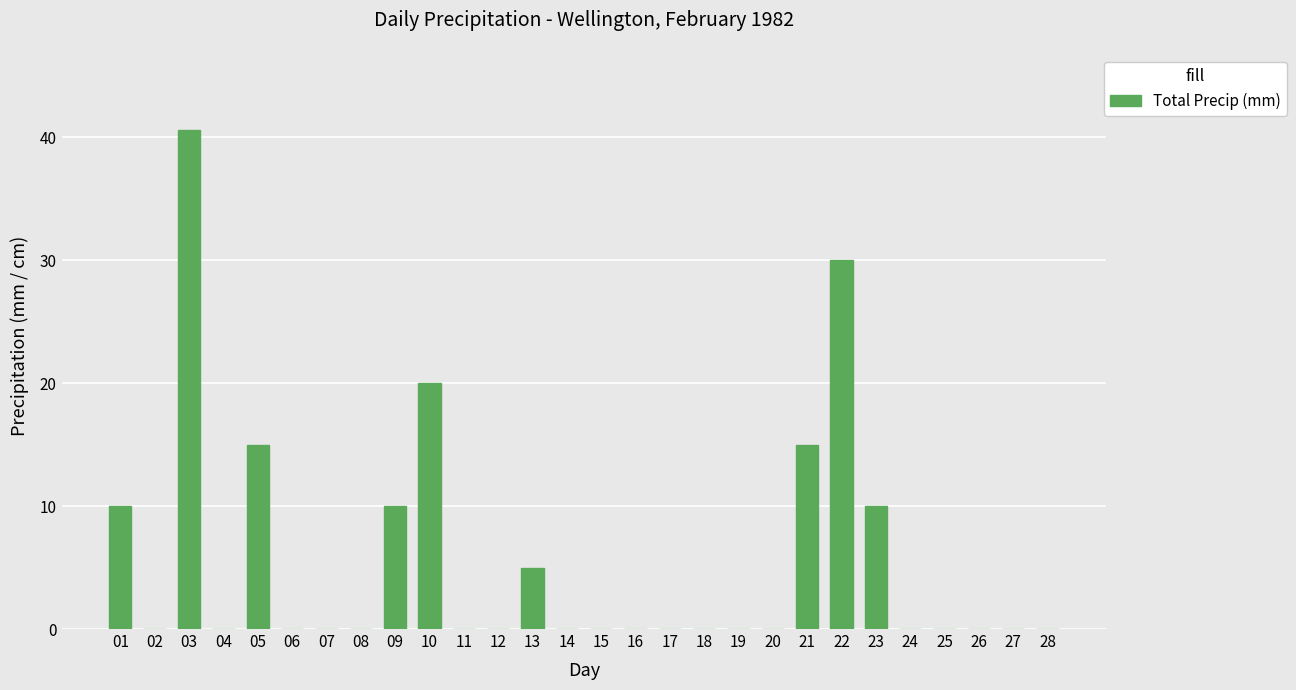

What is the difference between the values at 12 and 01?

10.0